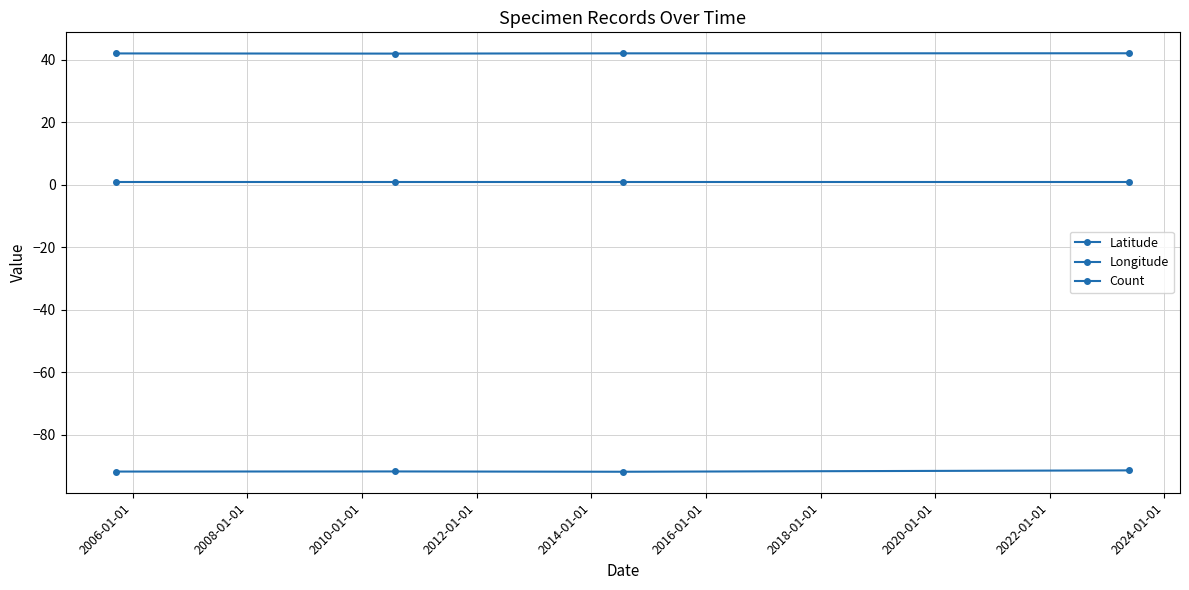

Which series has the widest spread of values?

Longitude